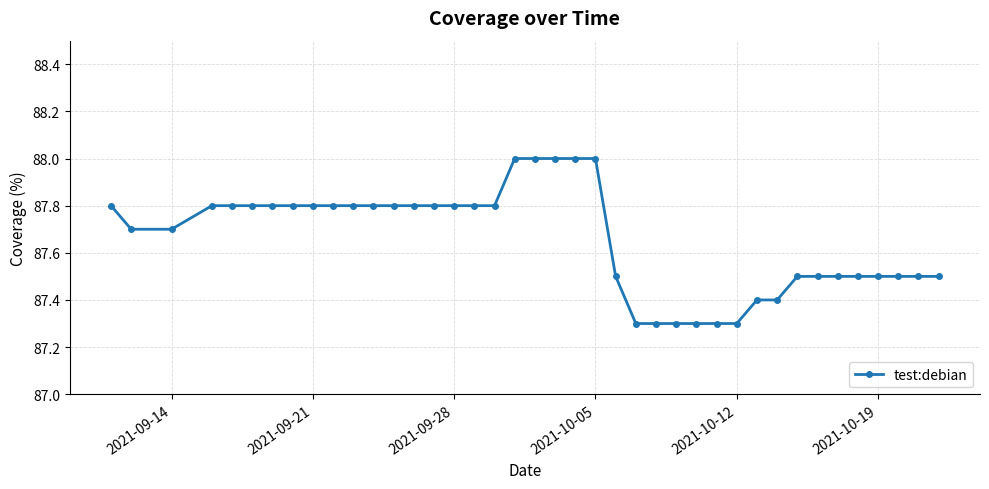

What is the value of the 2nd point from the left?

87.7